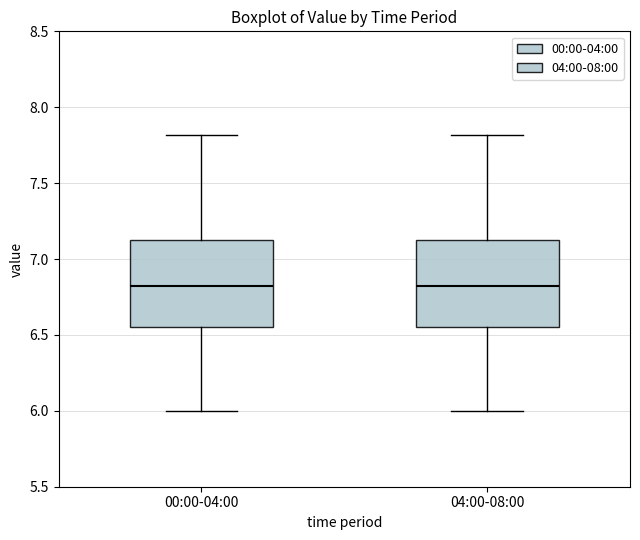

Where is the lower edge of the box for 04:00-08:00 on the y-axis? The values are not printed on the chart, so give them approximately, as read against the axis.

6.55